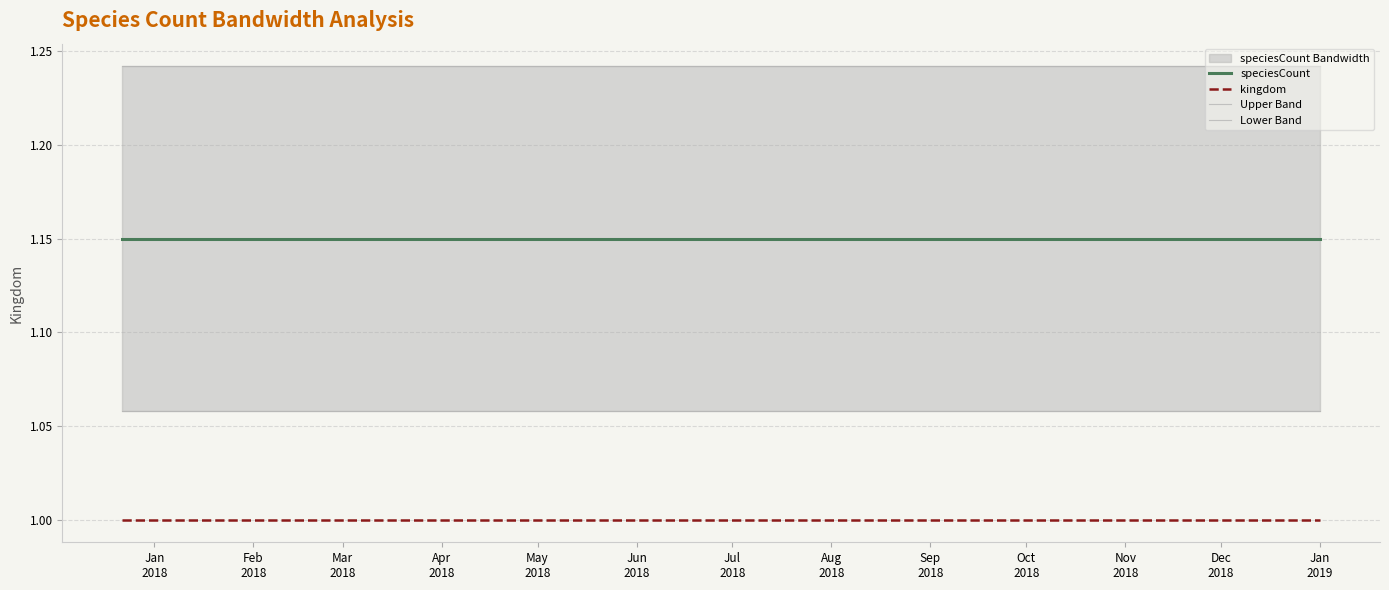

What is the value of the Lower Band point at the 5th from the left?

1.1